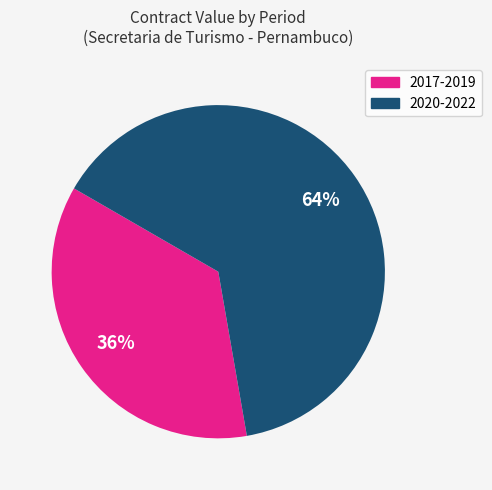

Is there a majority slice in this chart?

Yes